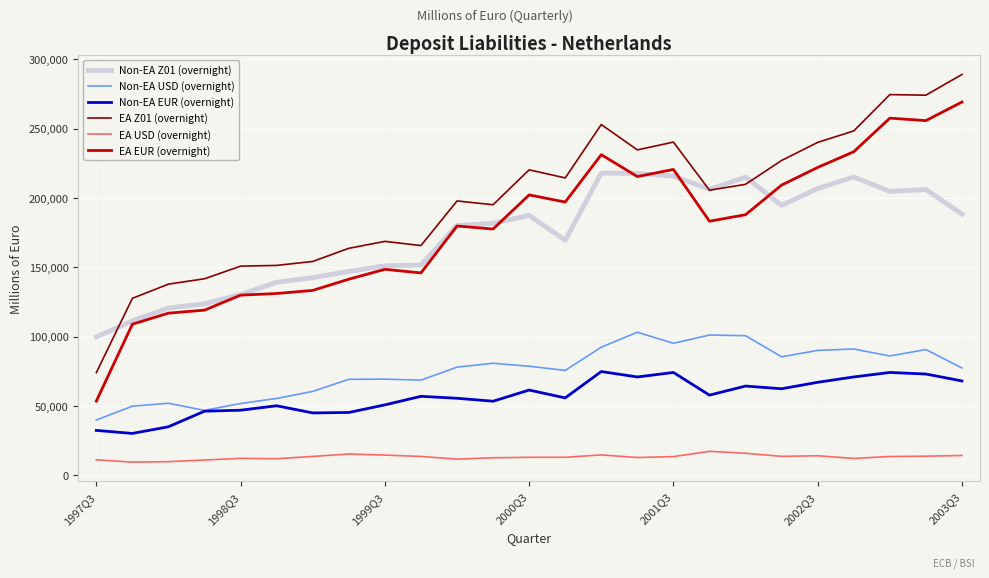

Which series has the largest total across all categories?

EA Z01 (overnight)